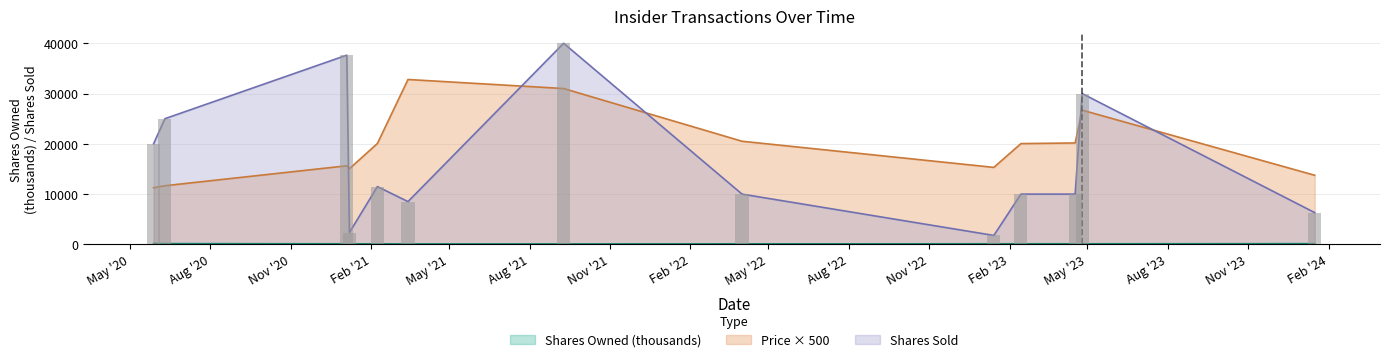

At which category is the sum across all series the highest?

2021-09-09